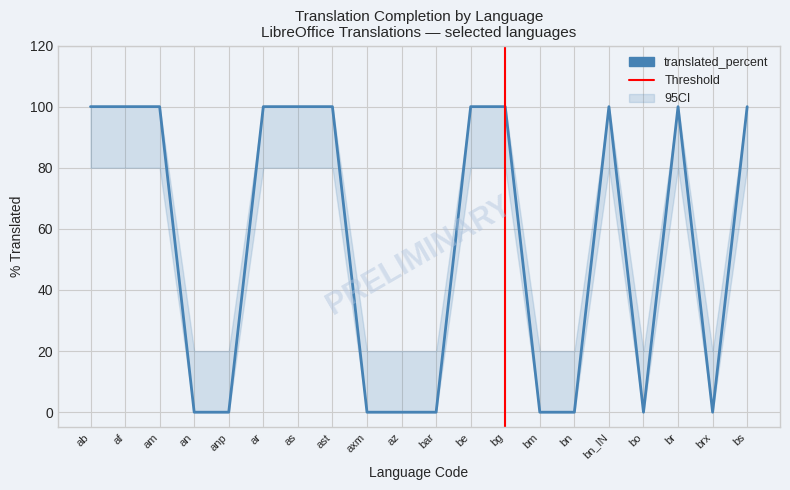

Between br and brx, which is larger?

br